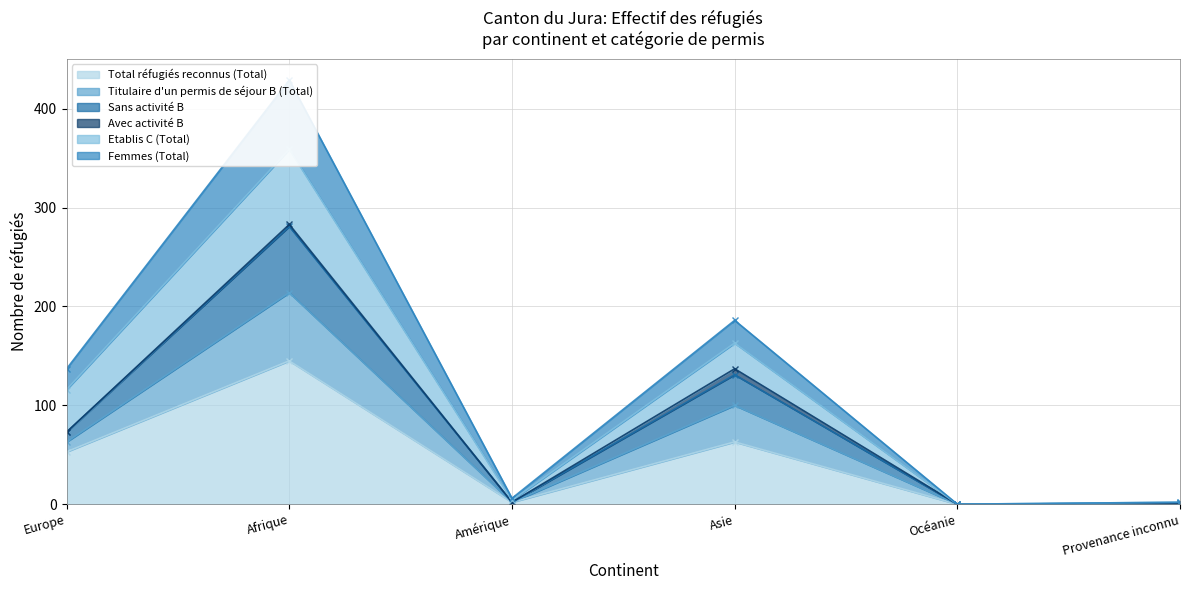

What is the sum of the Sans activité B values at Afrique and Océanie?

281